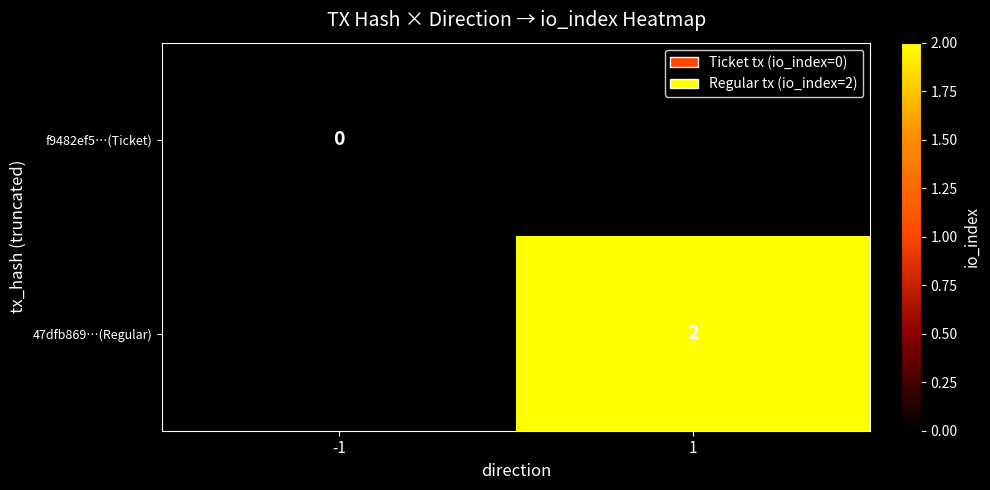

Is the value of 47dfb869…(Regular) at 1 greater than the value of f9482ef5…(Ticket) at -1?

Yes